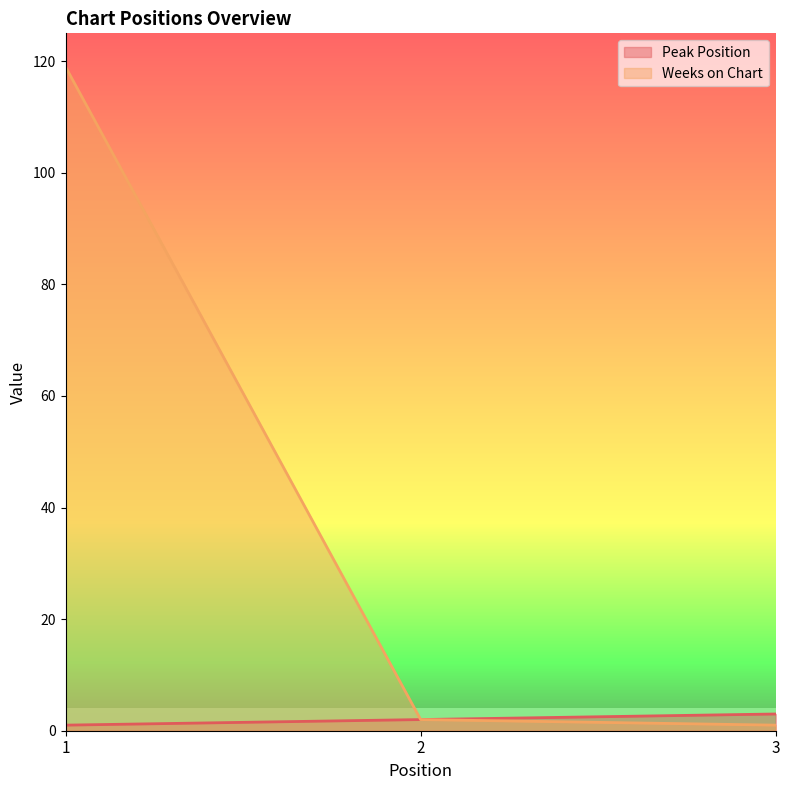

Is it true that Peak Position equals 4 at 3?

False